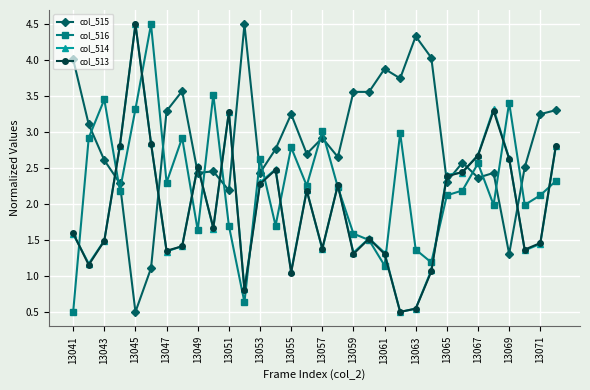

Which series has the largest total across all categories?

col_515